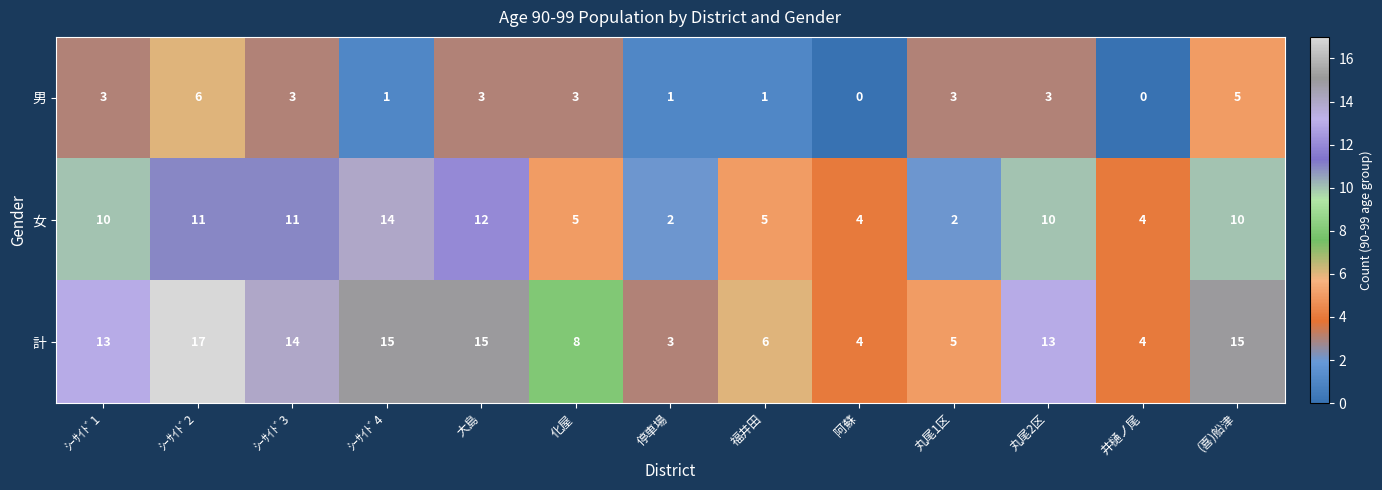

How many 男 values are between 1 and 3?

9